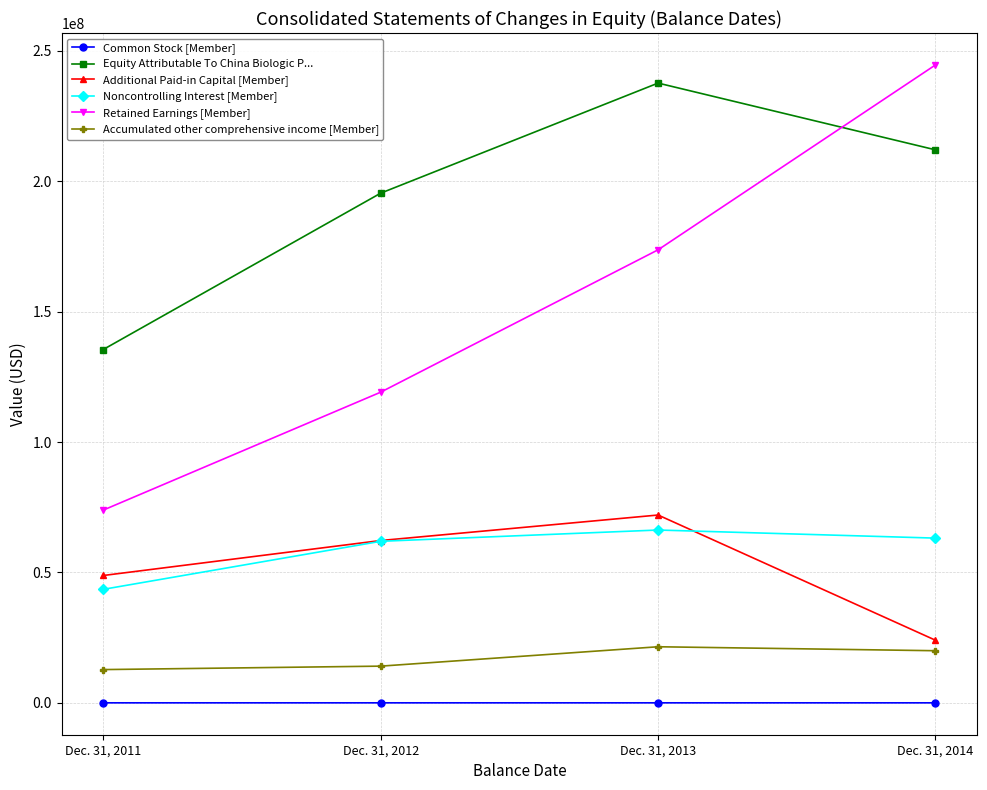

True or false: Equity Attributable To China Biologic P... has more than 1 interior local peaks.

False